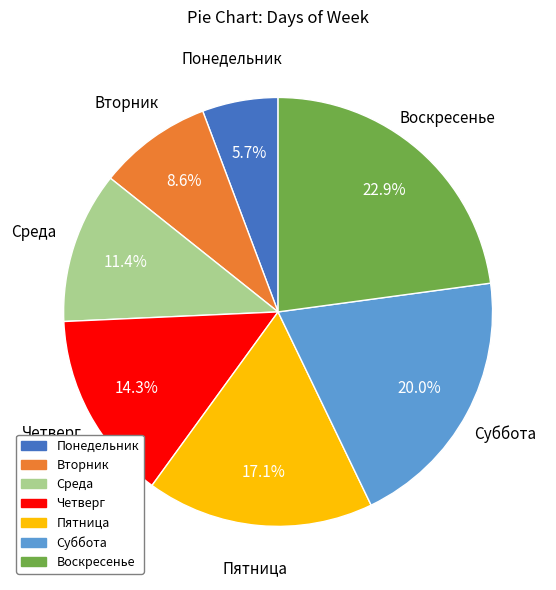

Which slice is the smallest?

Понедельник